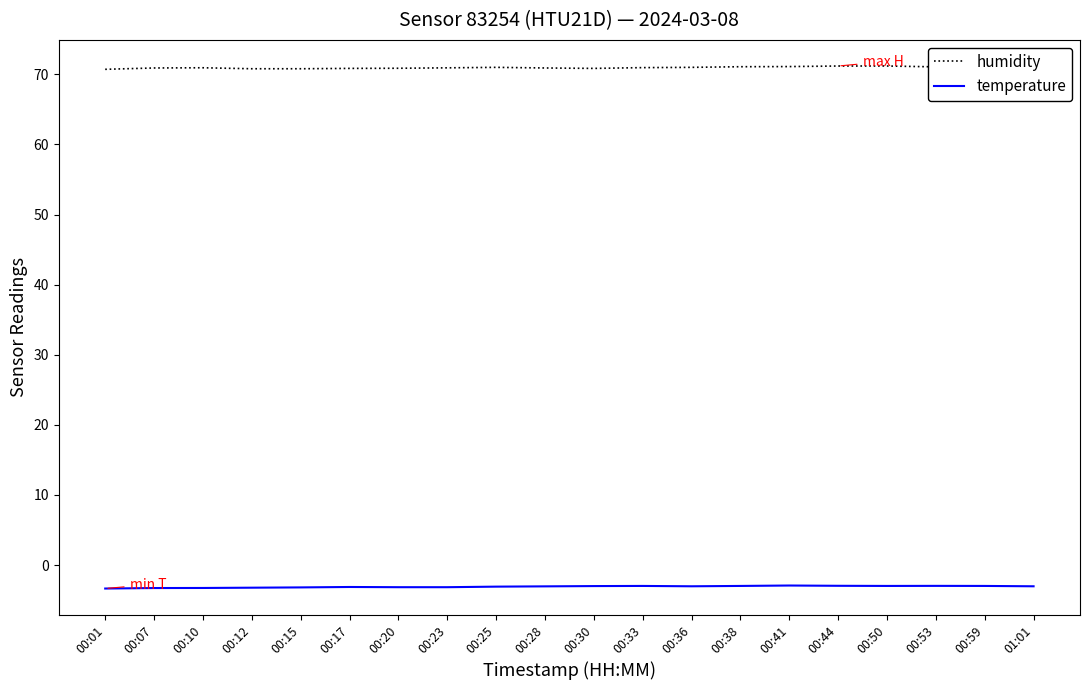

What are all the series names shown in the legend?

humidity, temperature